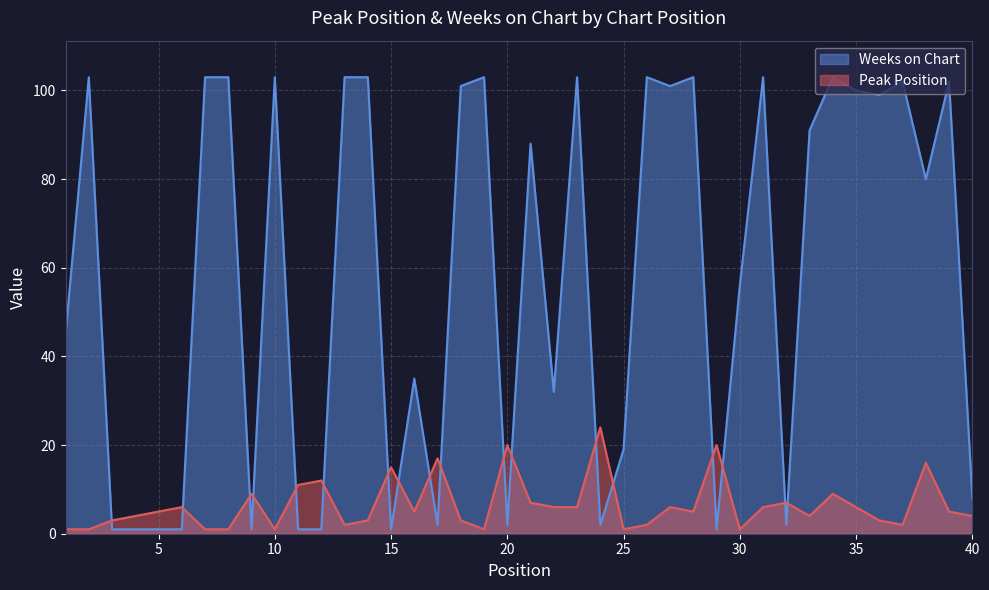

True or false: Peak Position and Weeks on Chart cross at least once.

True